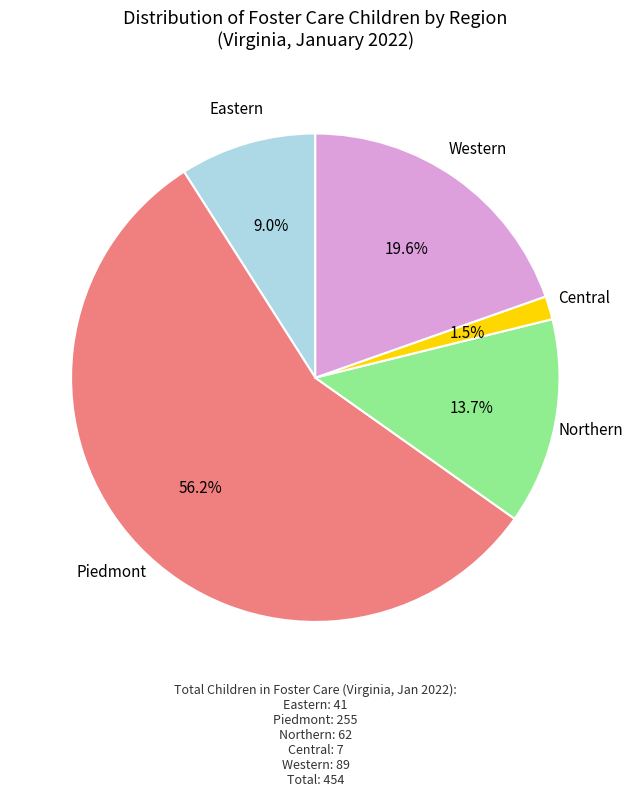

Is there any slice that represents more than half of the pie?

Yes